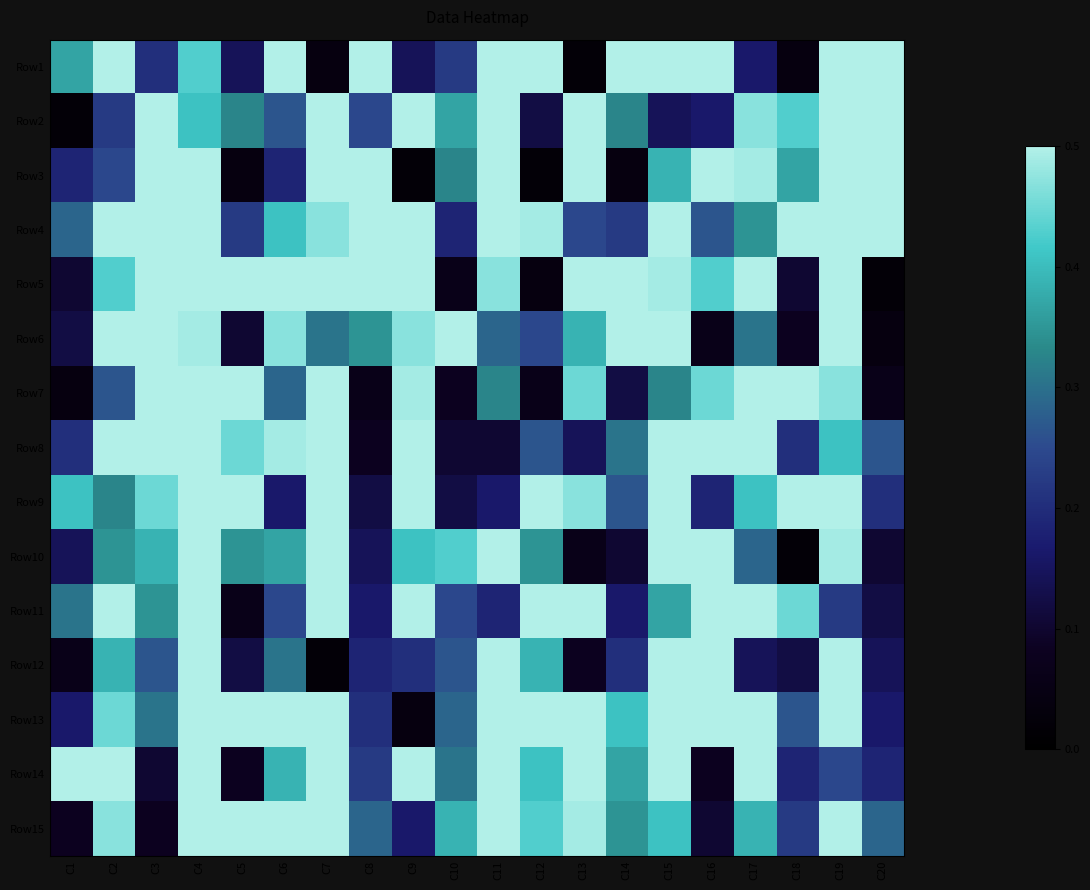

At C10, list the series in order from largest to smallest.

Row6, Row10, Row15, Row2, Row3, Row14, Row13, Row12, Row11, Row1, Row4, Row9, Row8, Row7, Row5